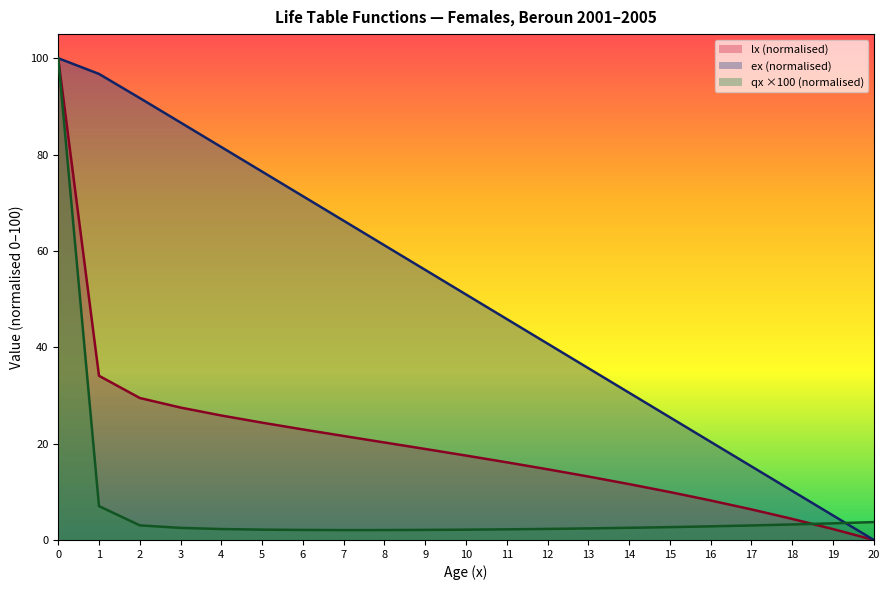

How many intersections are there between qx_scaled and lx?

1